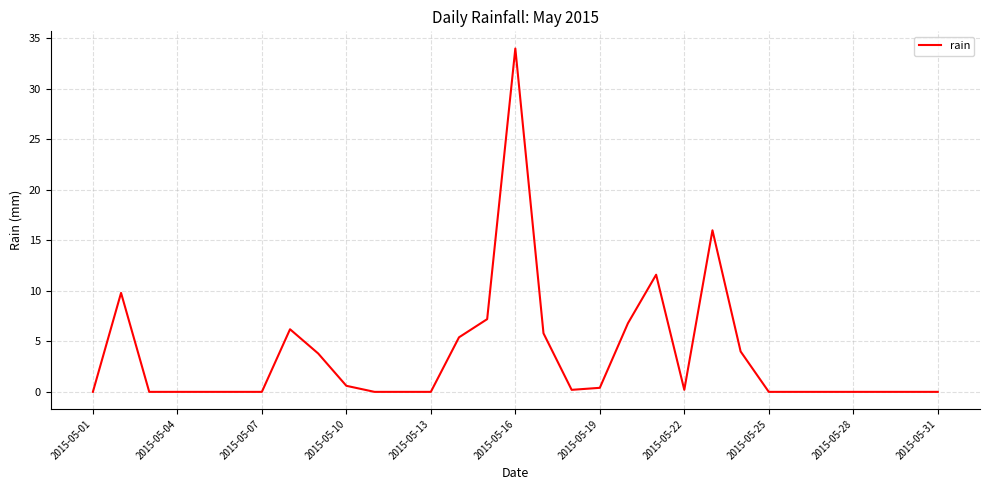

What is the difference between the maximum and minimum values?

34.0